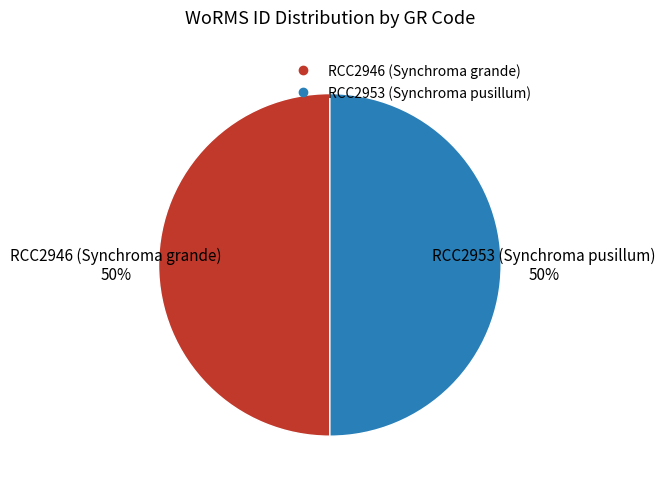

True or false: RCC2953 (Synchroma pusillum) accounts for 50% of the total.

True